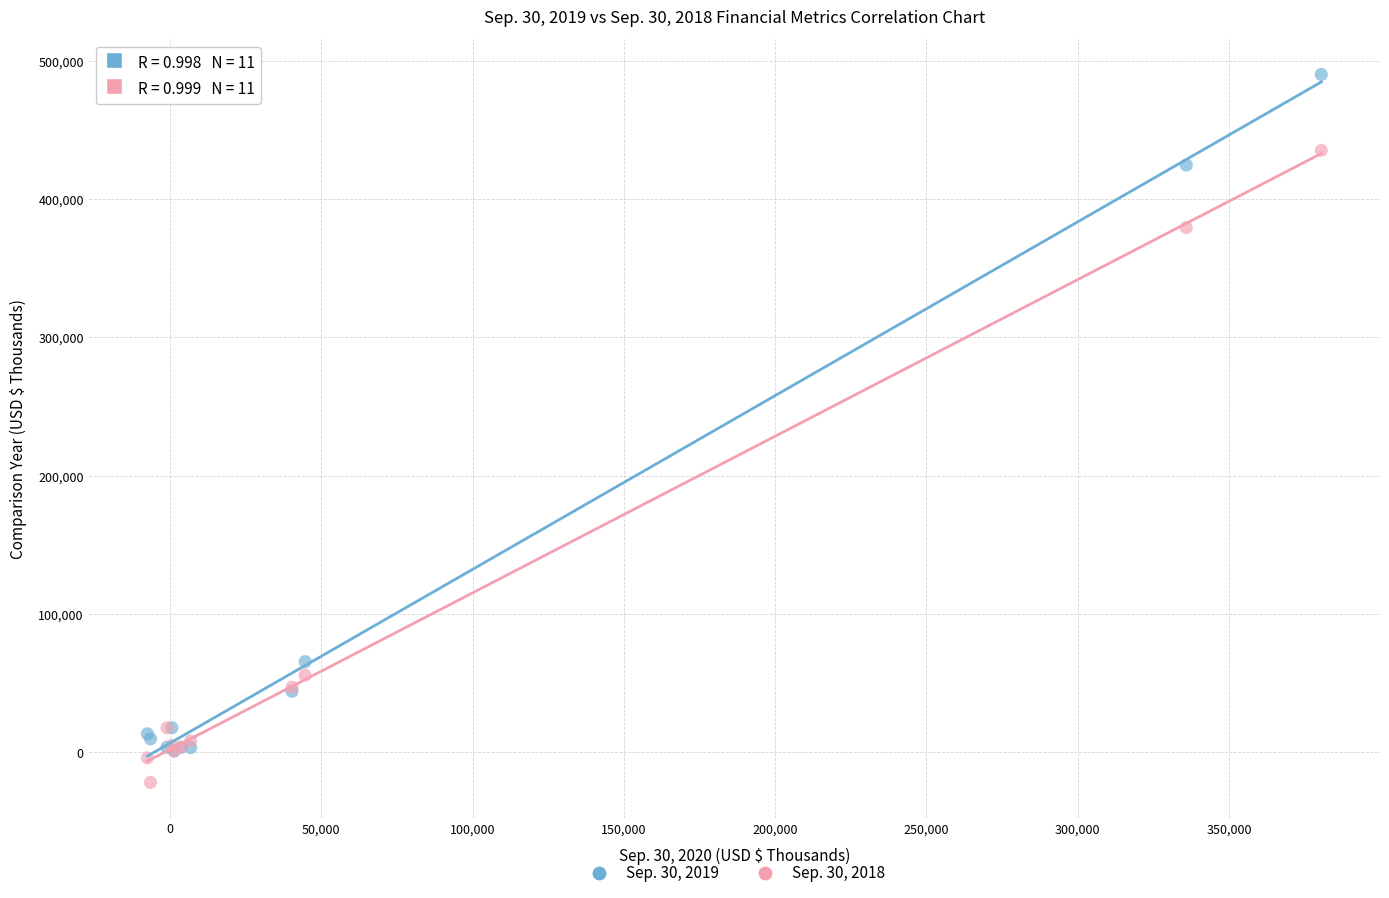

Which series reaches the minimum Y coordinate?

Sep. 30, 2018